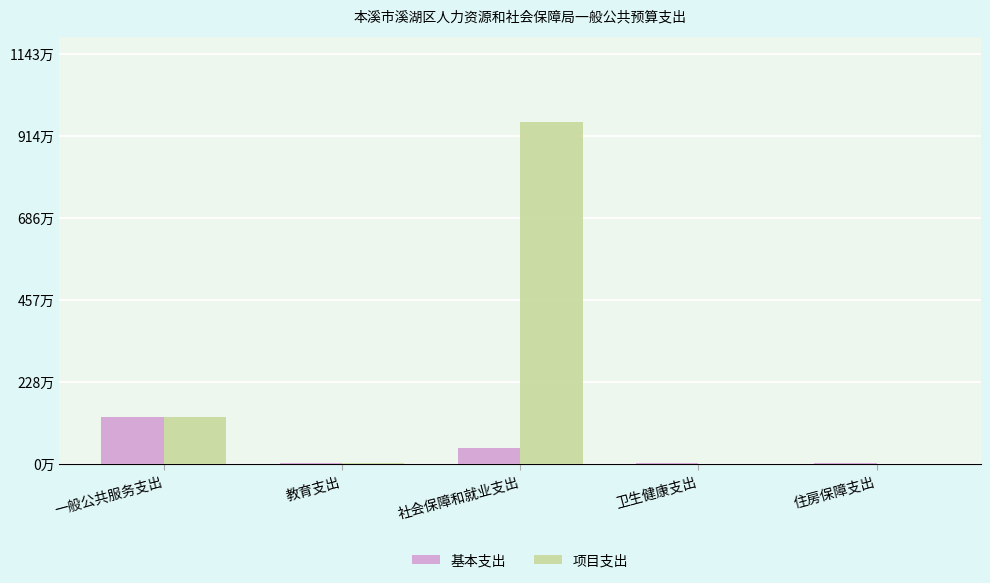

Is the value of 基本支出 at 一般公共服务支出 greater than the value of 项目支出 at 社会保障和就业支出?

No